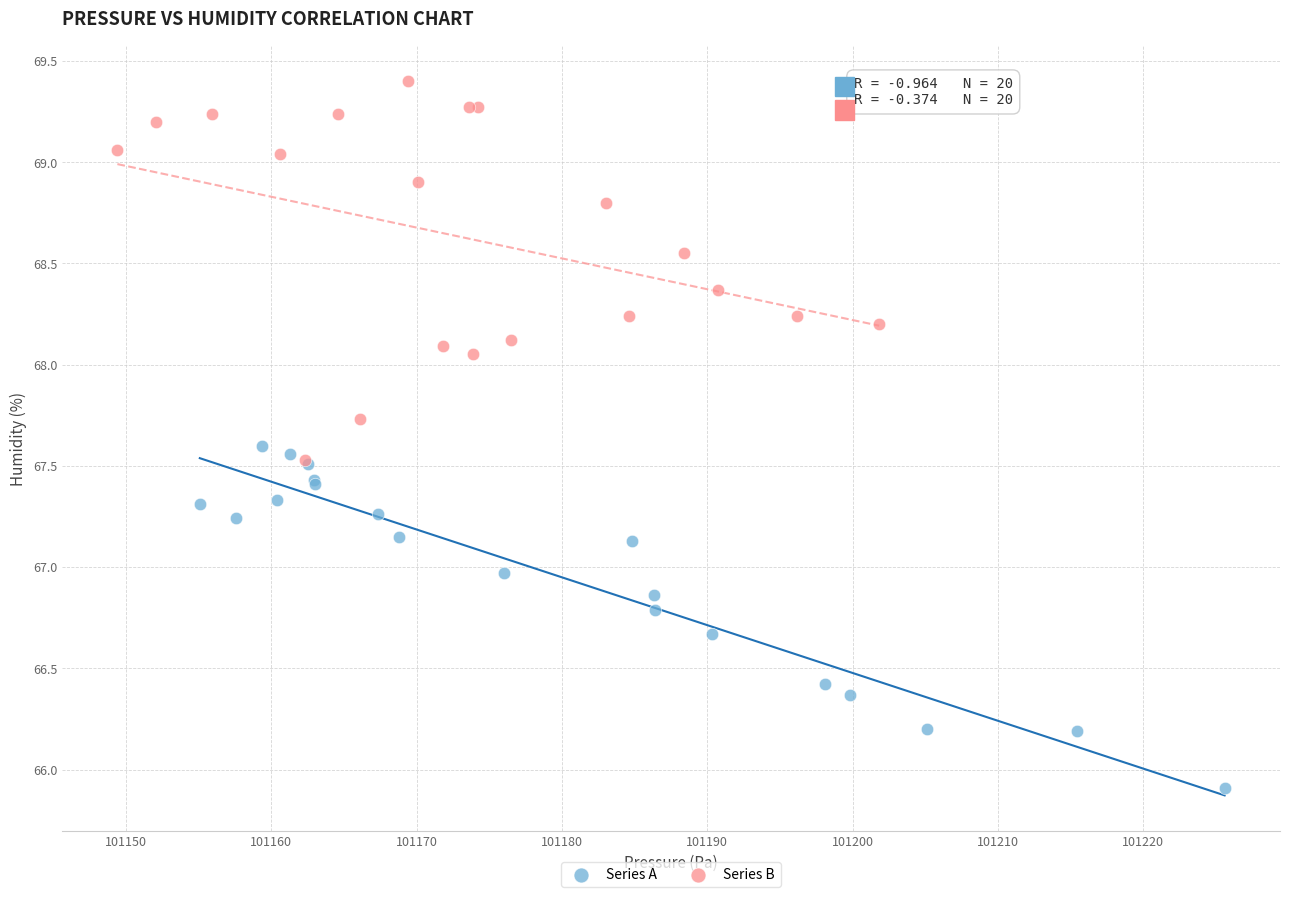

Which series has the largest Y range (max minus min)?

Series B